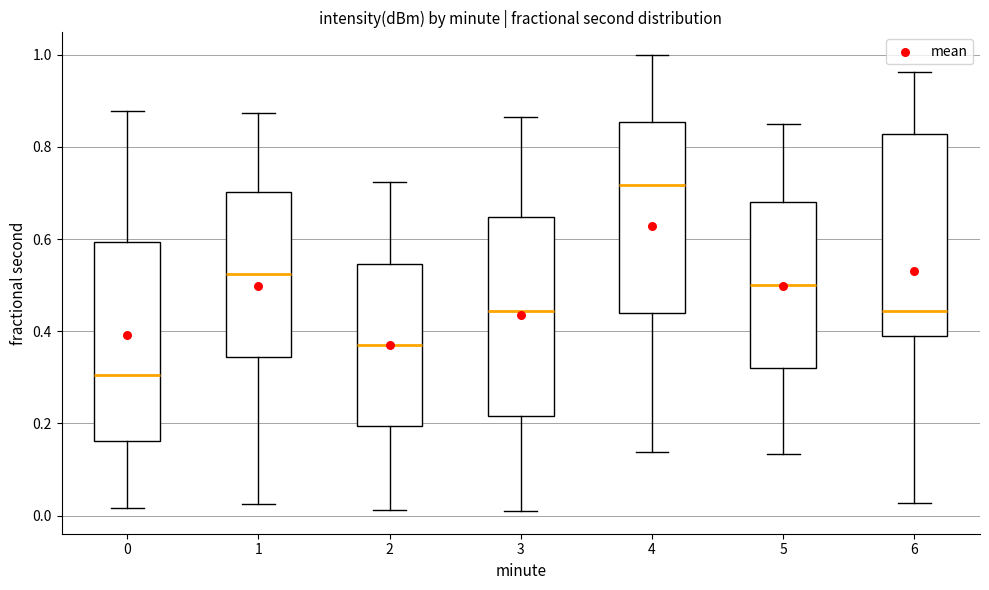

Reading left to right, read every box against the y-axis: the position of its median line, the range the box covers, and the ends of its whiskers. The values are not printed on the chart, so give them approximately, as read against the axis.

0: median 0.30, box 0.16 to 0.60, whiskers 0.02 to 0.88
1: median 0.52, box 0.34 to 0.70, whiskers 0.02 to 0.88
2: median 0.38, box 0.20 to 0.54, whiskers 0.02 to 0.72
3: median 0.44, box 0.22 to 0.64, whiskers 0.02 to 0.86
4: median 0.72, box 0.44 to 0.86, whiskers 0.14 to 1.00
5: median 0.50, box 0.32 to 0.68, whiskers 0.14 to 0.84
6: median 0.44, box 0.40 to 0.82, whiskers 0.02 to 0.96